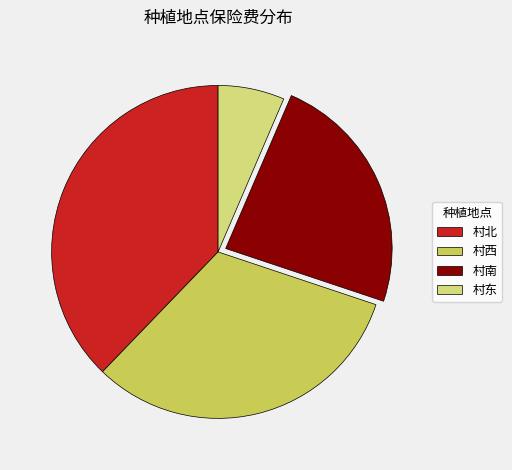

Is there any slice that represents more than half of the pie?

No